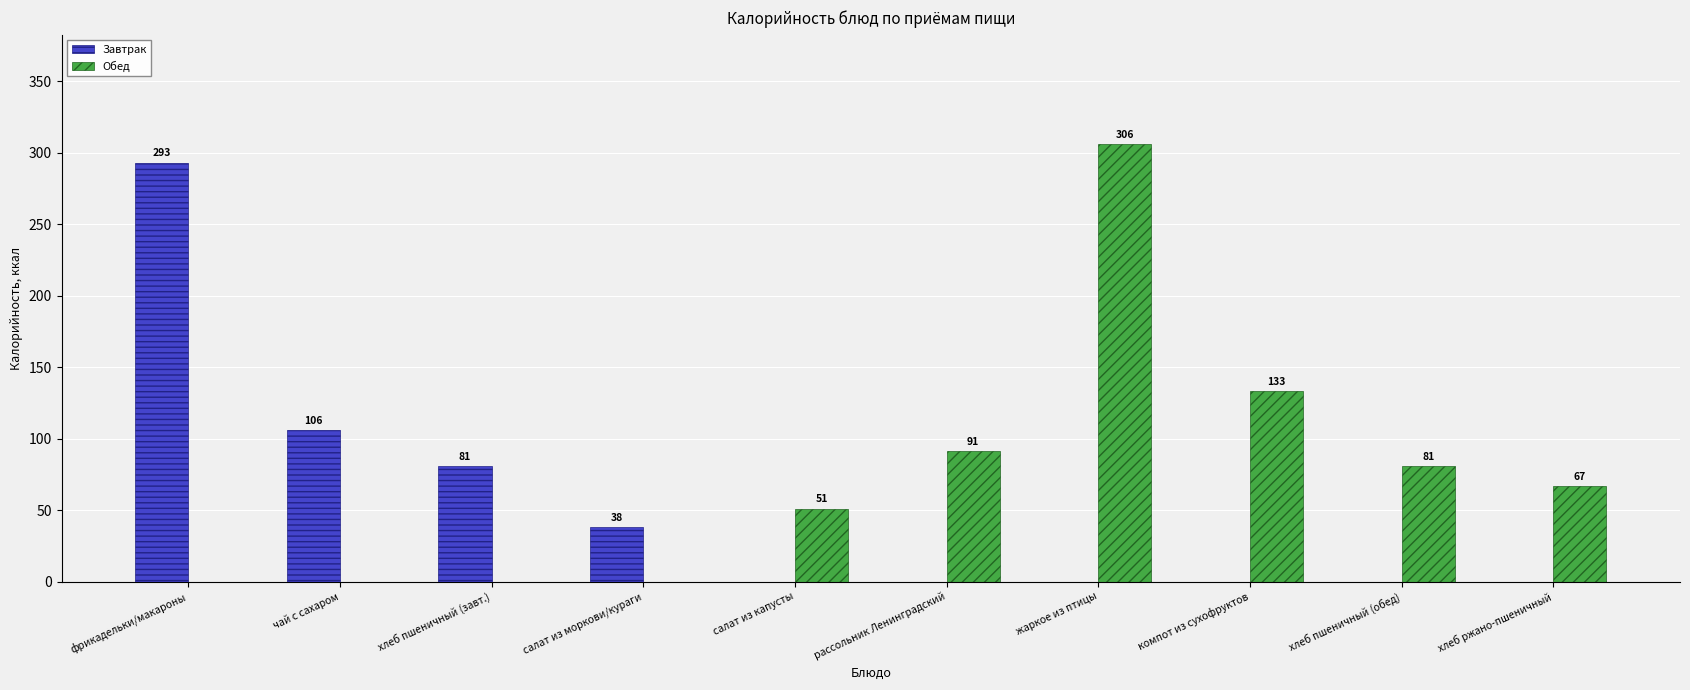

Is the value of Завтрак at чай с сахаром greater than the value of Обед at компот из сухофруктов?

No